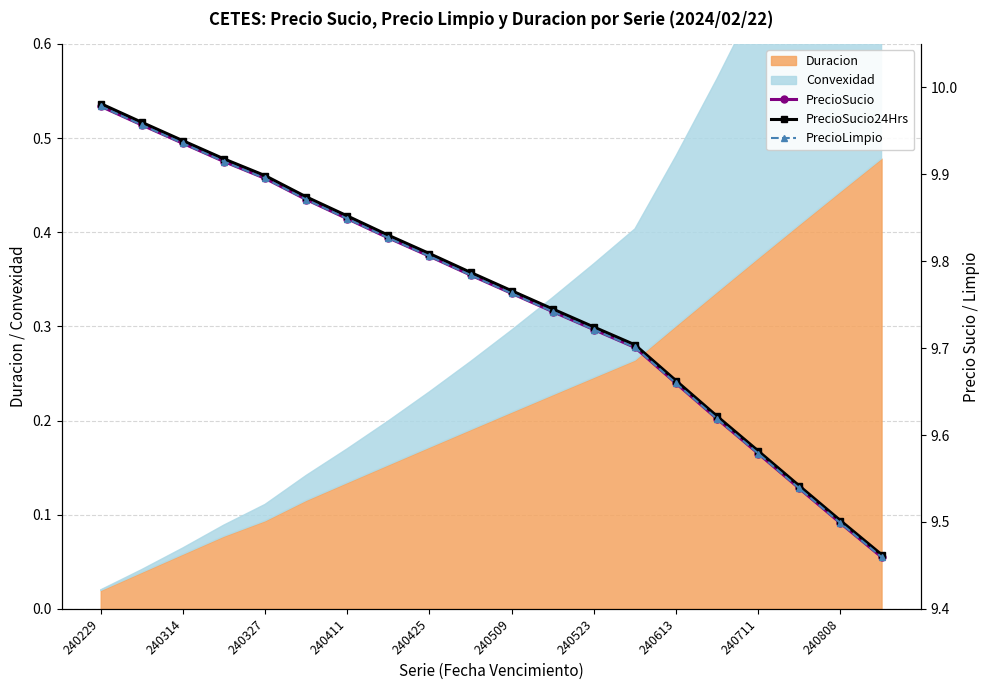

True or false: PrecioLimpio has a value of 9.7 at 11.

True